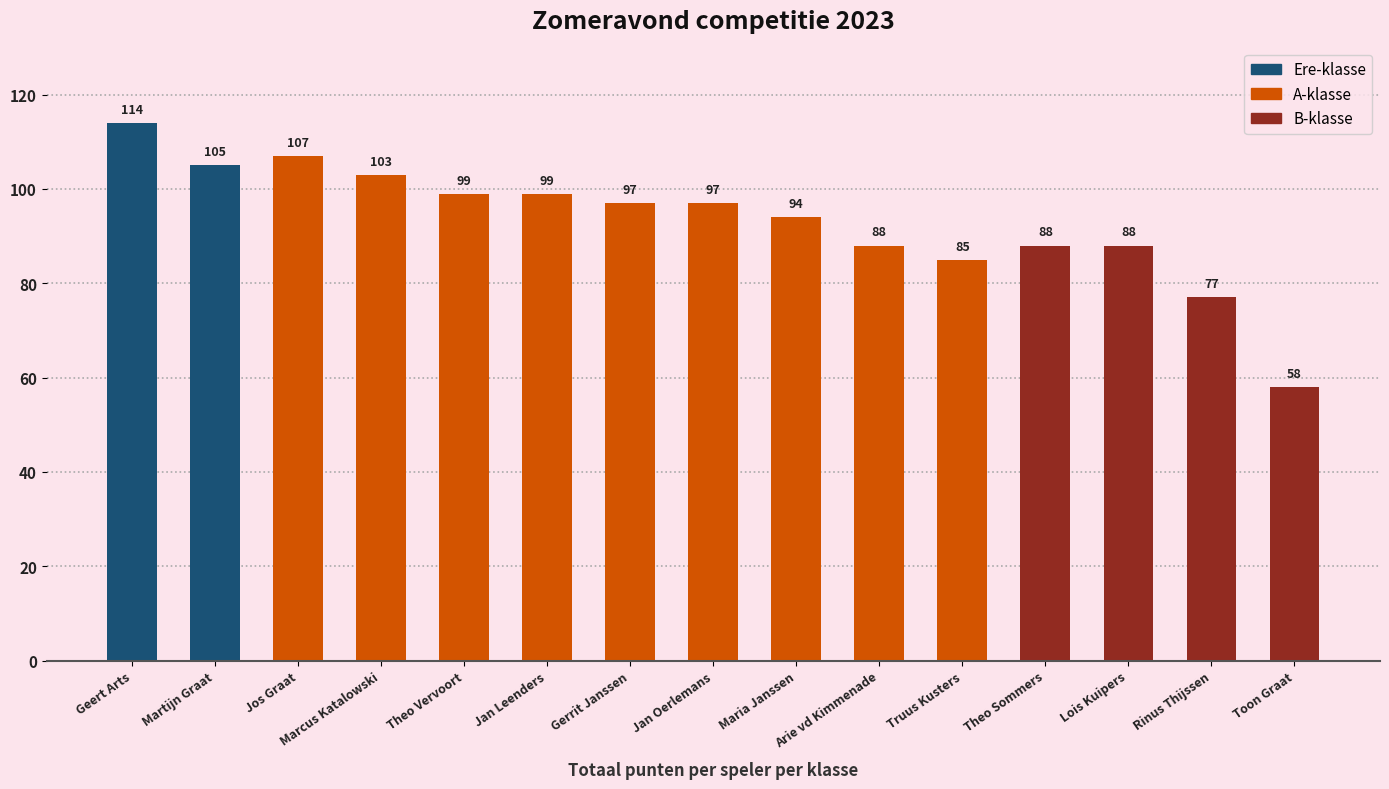

Rank the series at Rinus Thijssen from highest to lowest value.

B-klasse, Ere-klasse, A-klasse